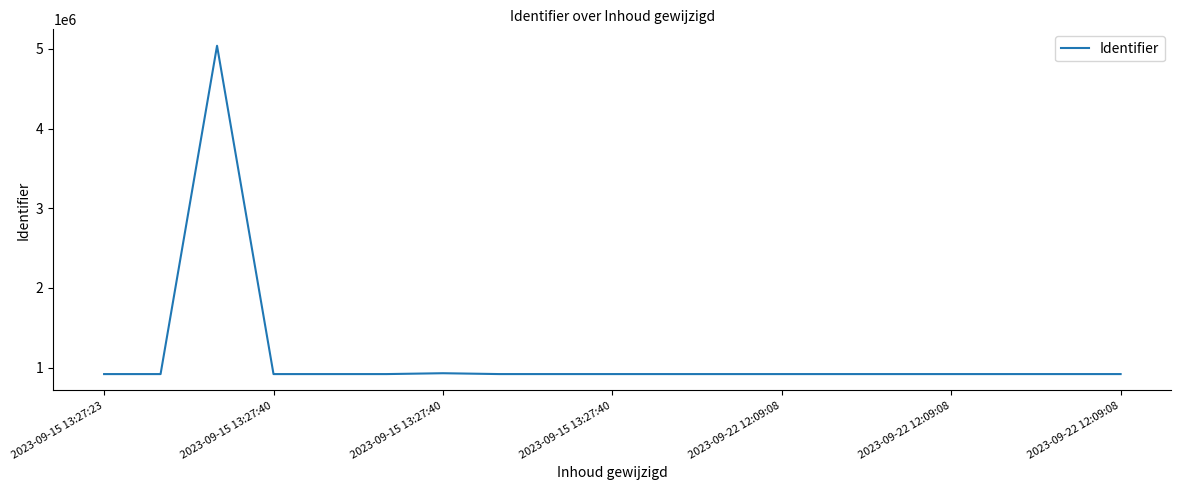

What is the greatest value displayed?

5039177